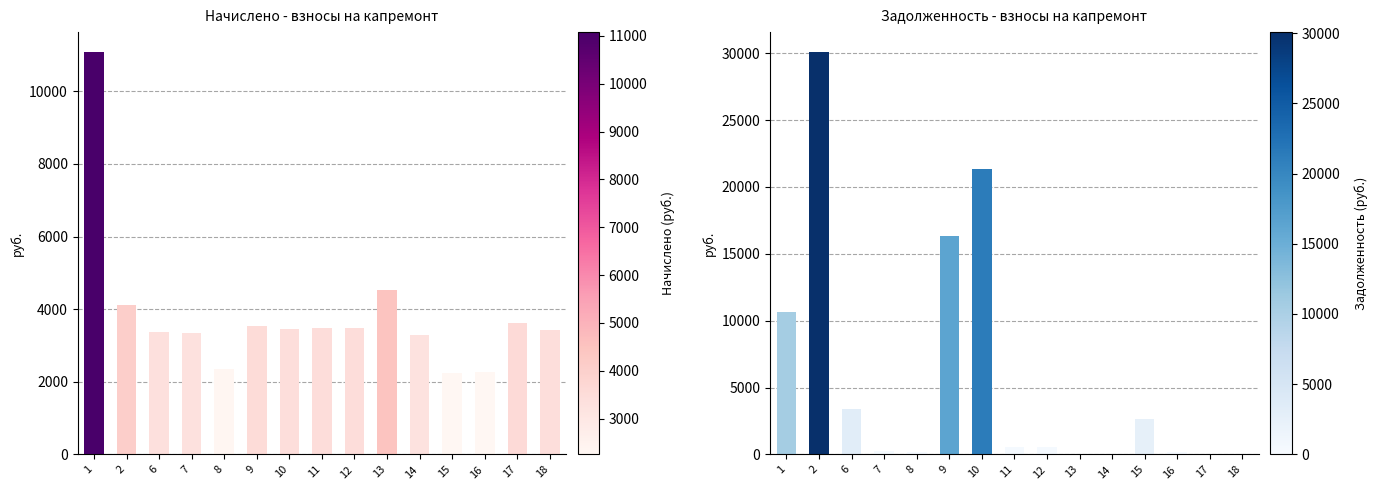

How many values in the Задолженность (руб.) series are below 579?

7